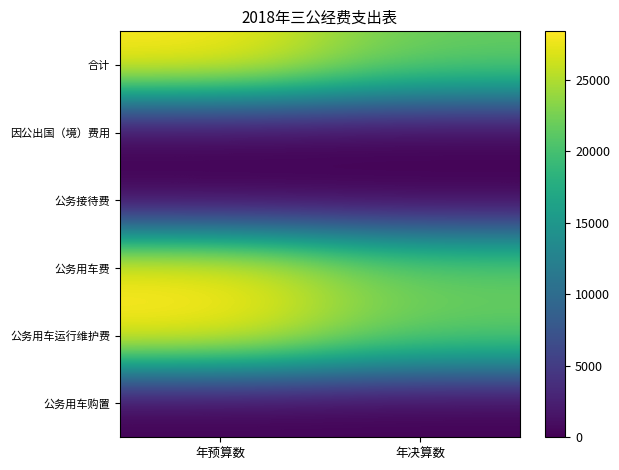

Which series has the largest total across all categories?

合计